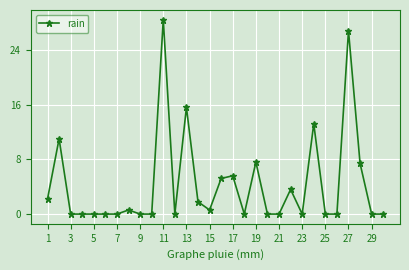

Count the number of categories in the chart.

30